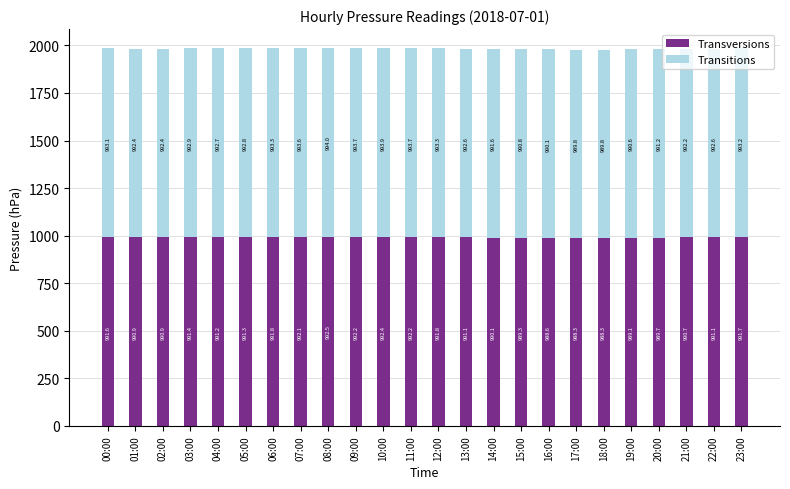

How many values in the Transversions series are below 991?

10